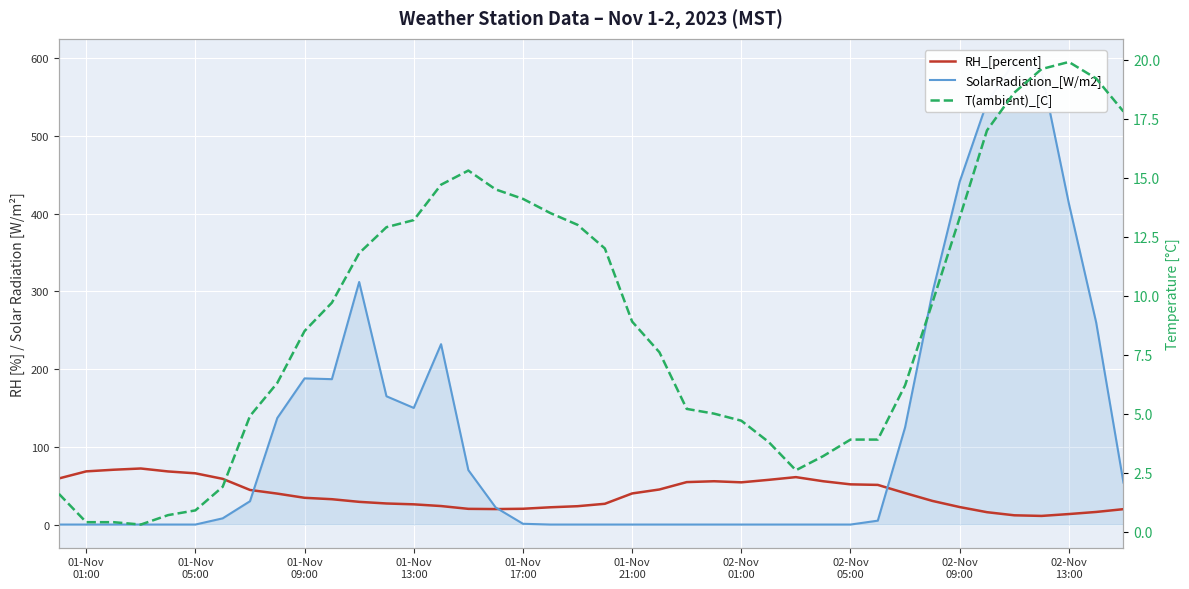

Rank the series by their maximum value, from highest to lowest.

SolarRadiation_[W/m2], RH_[percent], T(ambient)_[C]